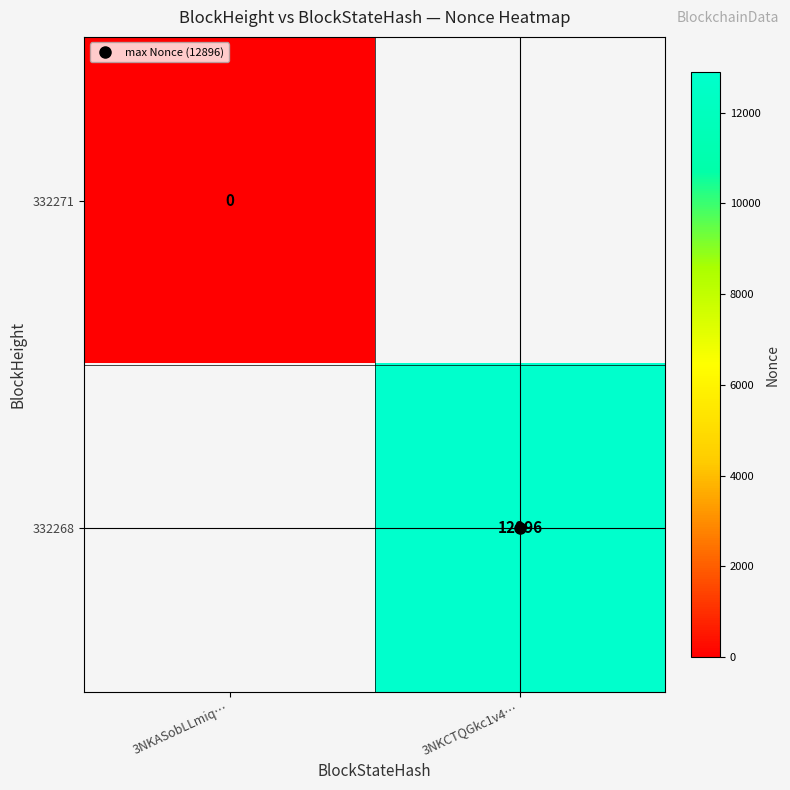

Rank the categories by 332271 value from lowest to highest.

3NKASobLLmiq…, 3NKCTQGkc1v4…